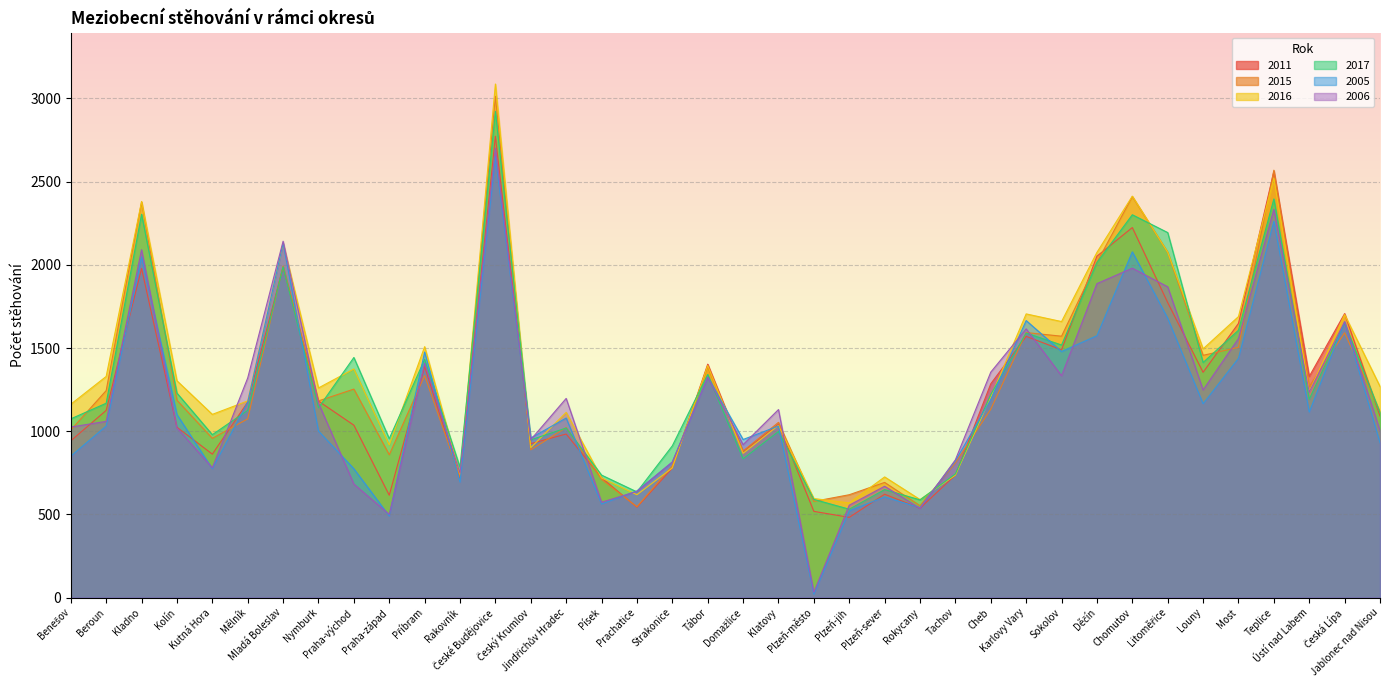

What is the minimum value shown in the chart?

20